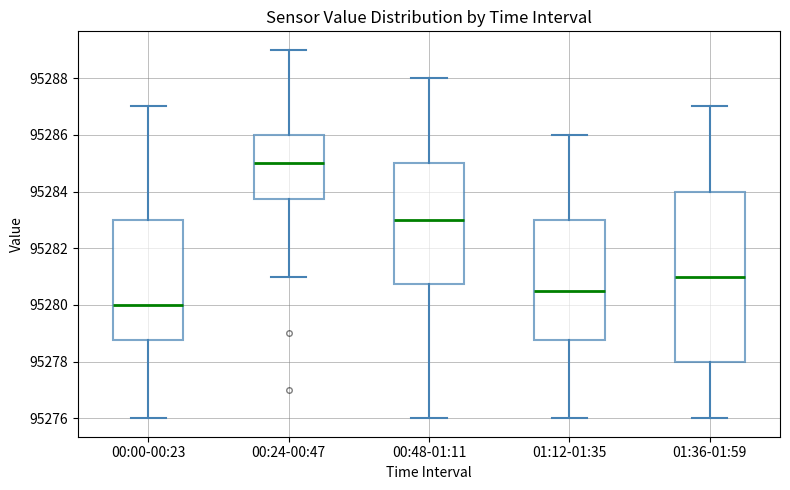

Where does the median line of the box for 00:24-00:47 sit on the y-axis? The values are not printed on the chart, so give them approximately, as read against the axis.

95285.0